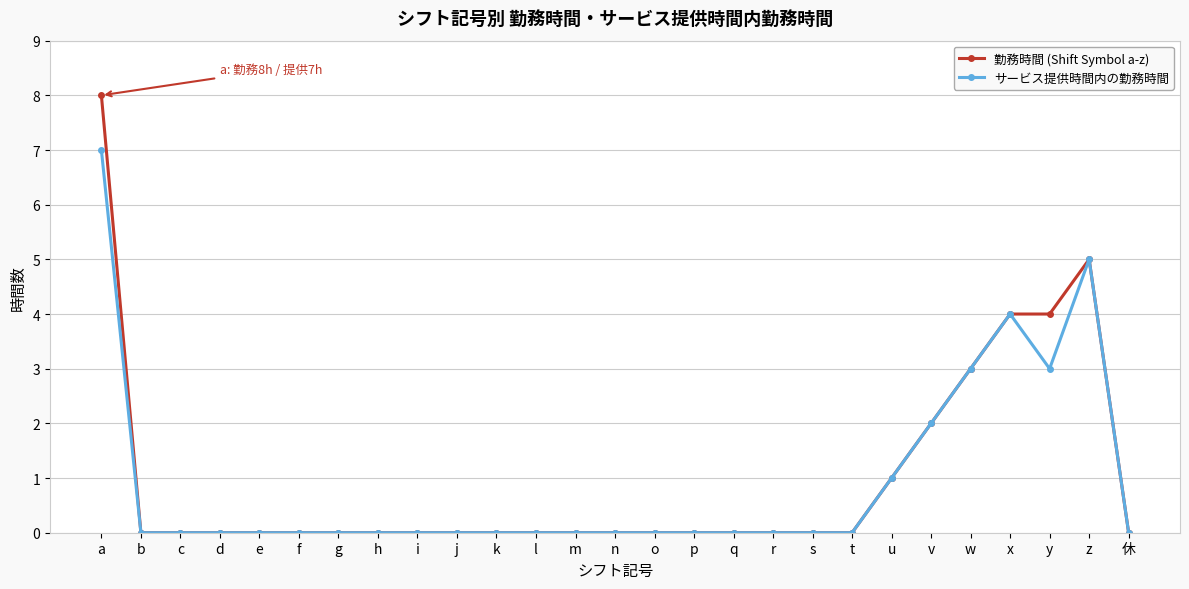

Reading right to left, extract all data points from this chart.

勤務時間 (Shift Symbol a-z): 休=0	z=5	y=4	x=4	w=3	v=2	u=1	t=0	s=0	r=0	q=0	p=0	o=0	n=0	m=0	l=0	k=0	j=0	i=0	h=0	g=0	f=0	e=0	d=0	c=0	b=0	a=8
サービス提供時間内の勤務時間: 休=0	z=5	y=3	x=4	w=3	v=2	u=1	t=0	s=0	r=0	q=0	p=0	o=0	n=0	m=0	l=0	k=0	j=0	i=0	h=0	g=0	f=0	e=0	d=0	c=0	b=0	a=7